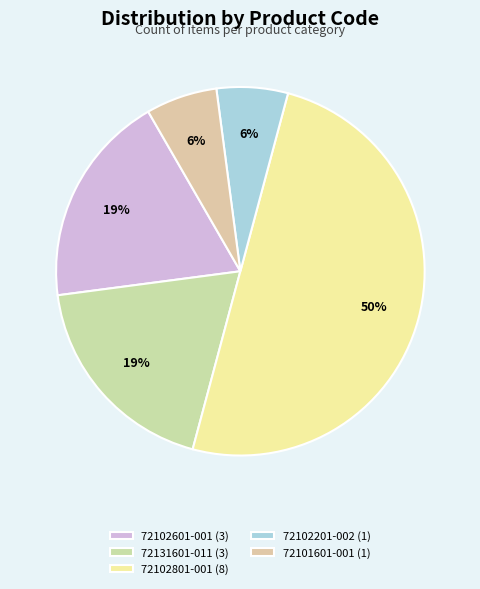

To the nearest percent, what is the difference between the largest and smallest slice percentages?

44%